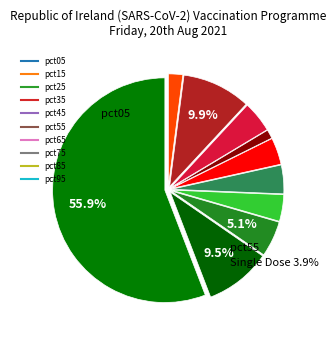

To the nearest percent, what is the combined percentage of pct05 and pct55?

60%